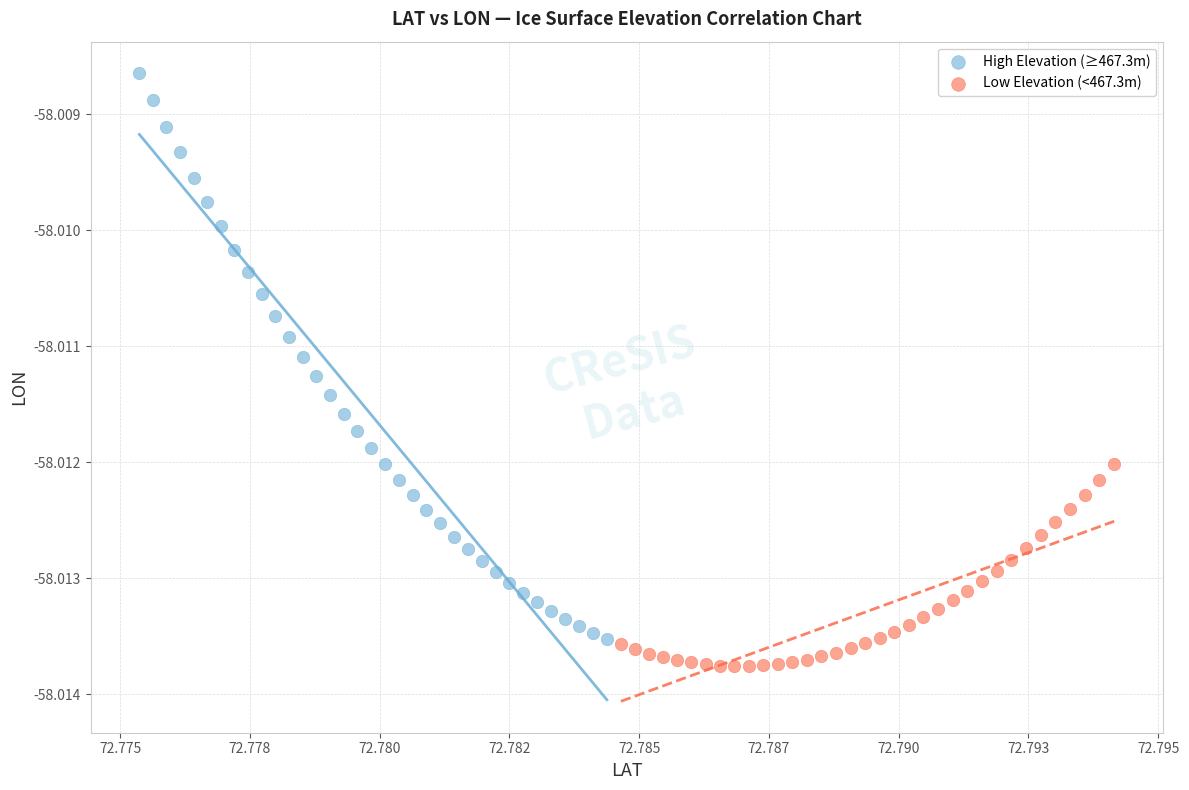

Which series contains the highest Y value?

High Elevation (≥467.3m)